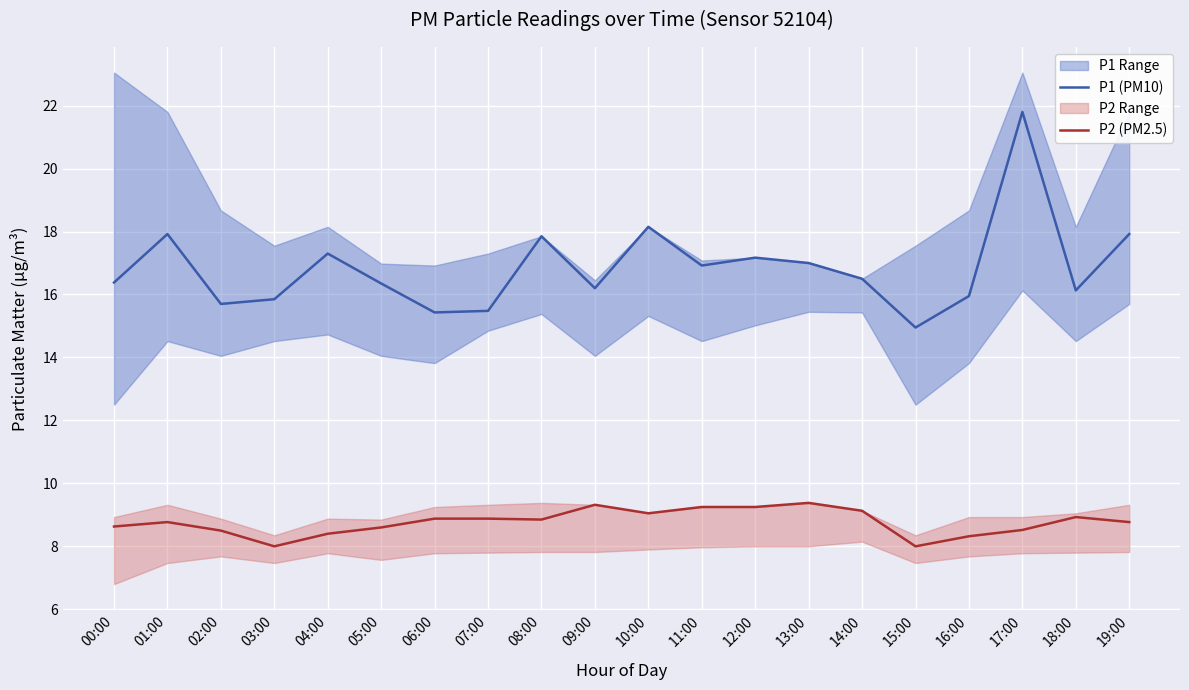

True or false: P2 (PM2.5) has a value of 15.2 at 12:00.

False